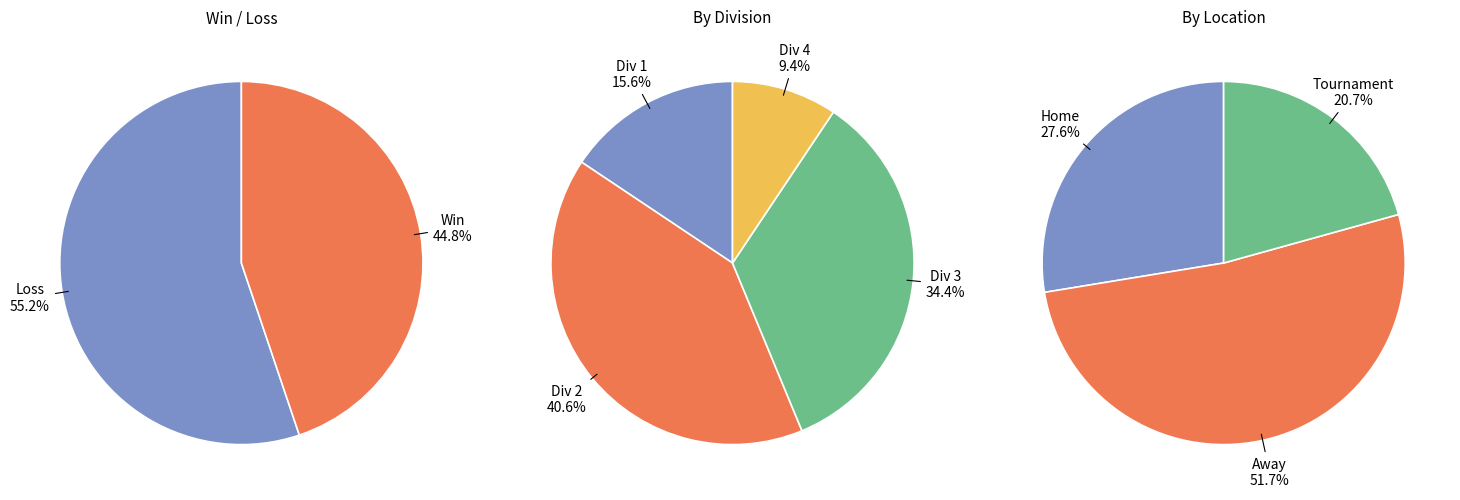

The Losses slice represents 46% of the pie. True or false?

False